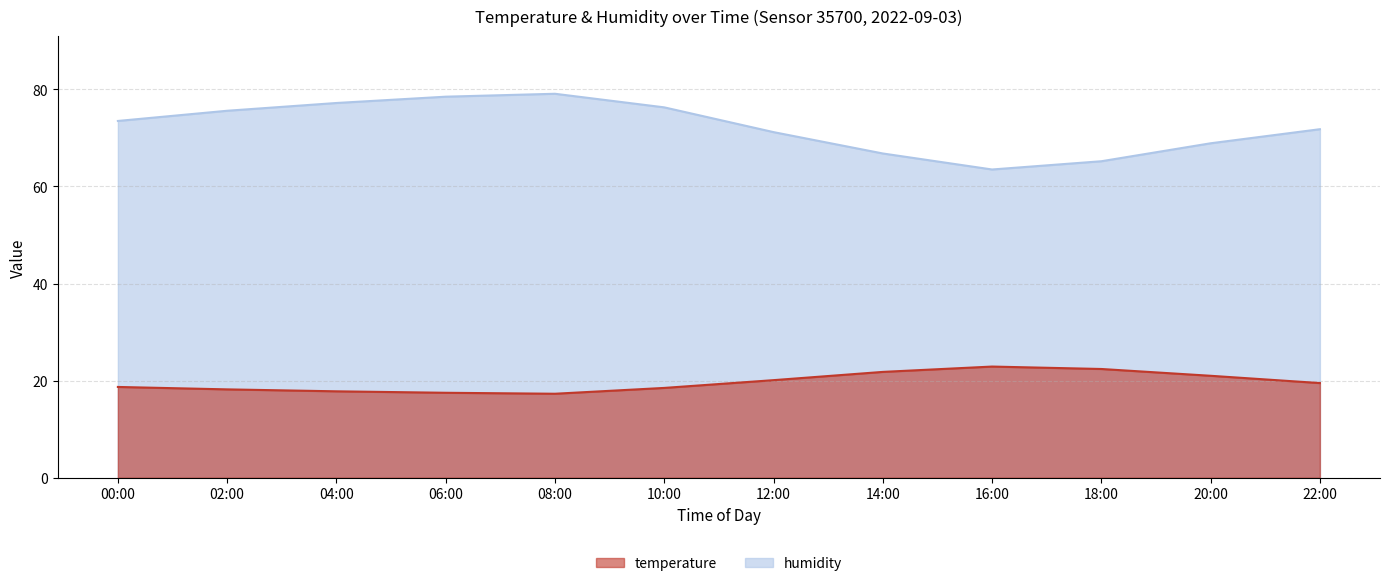

What are all the series names shown in the legend?

temperature, humidity